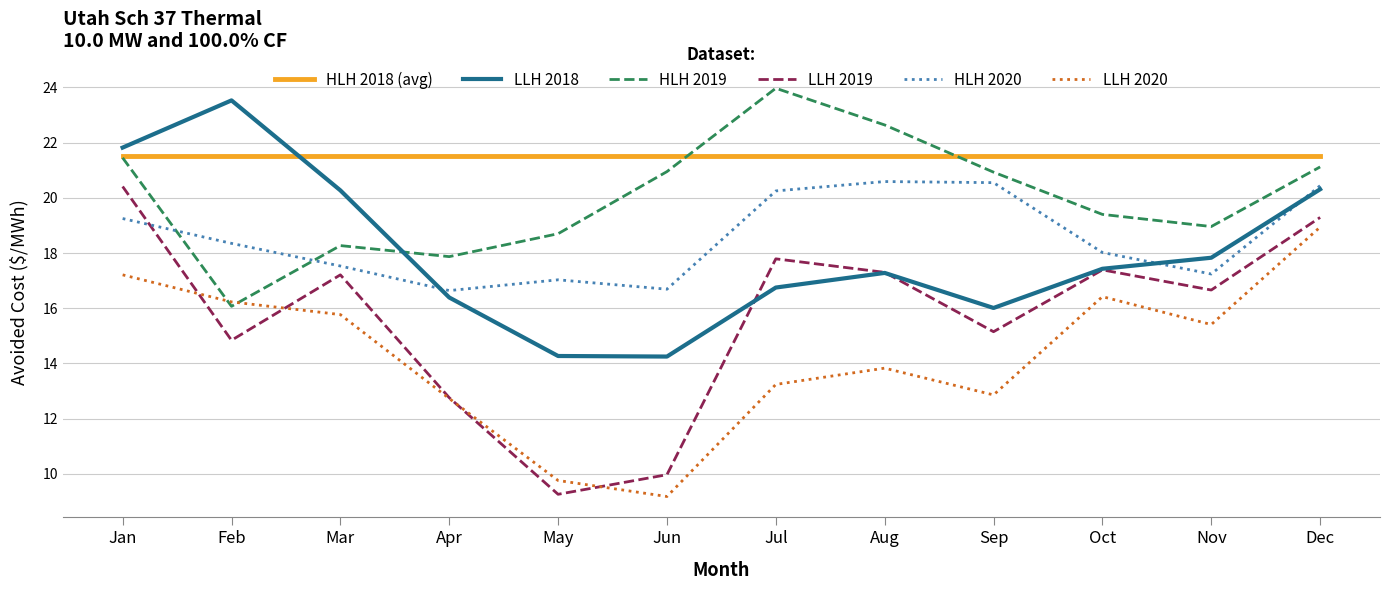

Is the value of LLH 2018 at Aug greater than the value of HLH 2018 (avg) at Mar?

No